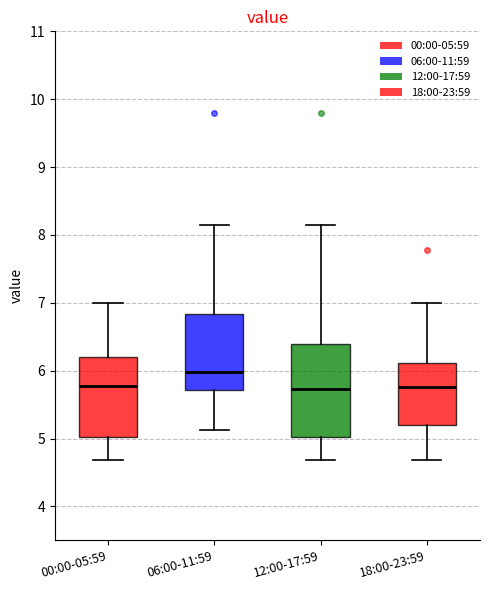

Where is the lower edge of the box for 06:00-11:59 on the y-axis? The values are not printed on the chart, so give them approximately, as read against the axis.

5.7